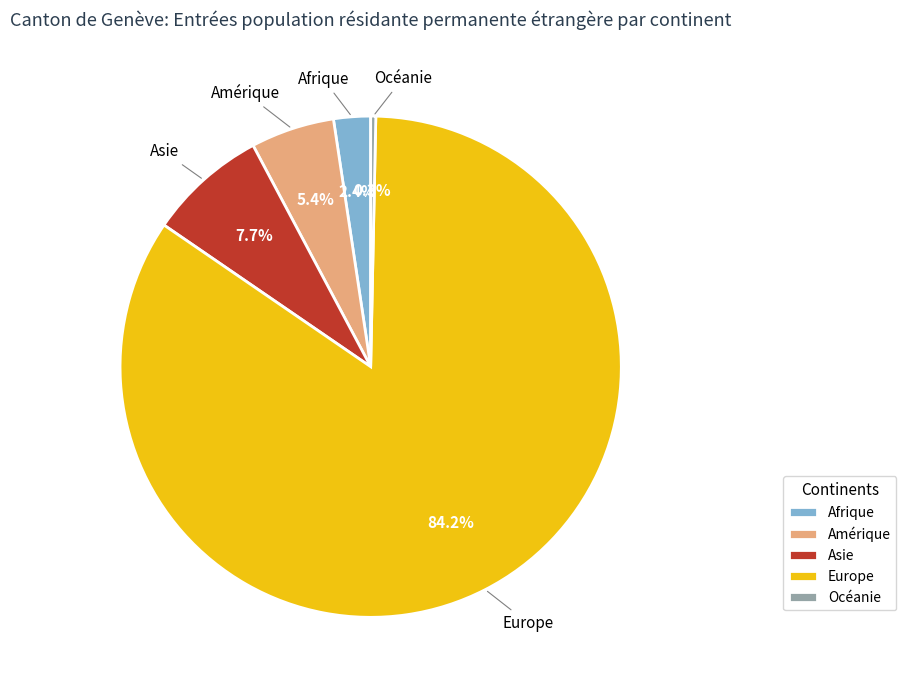

Does Europe account for over 50% of the chart?

Yes